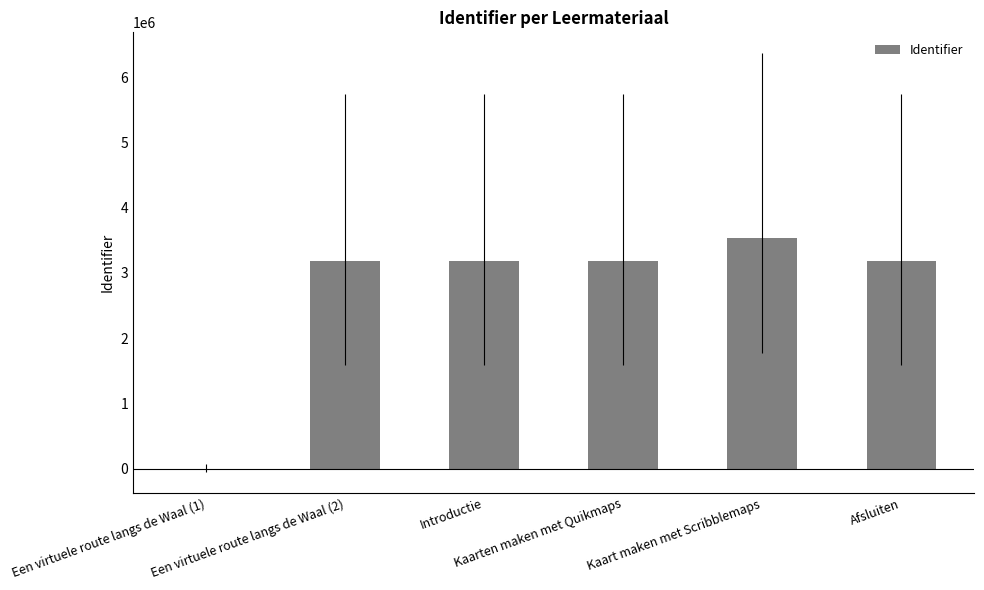

What is the sum of all values?

16292137